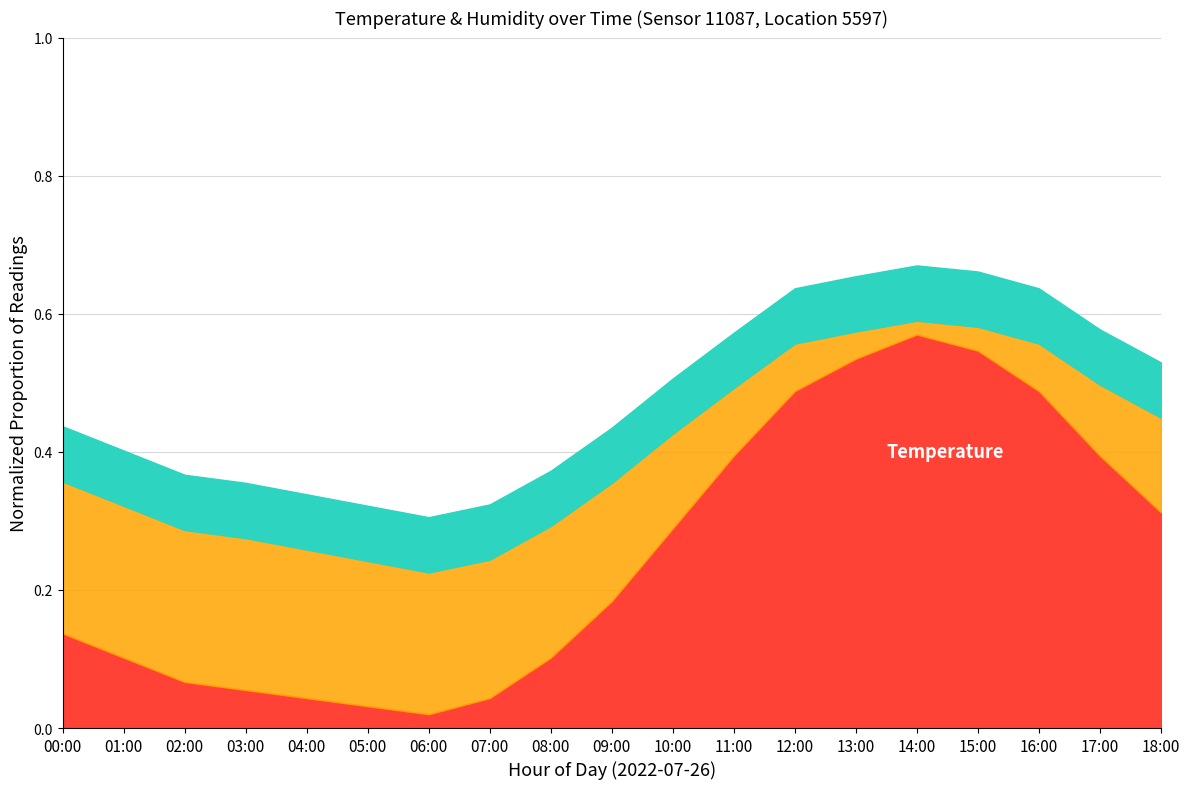

What position from the right is 16:00?

3